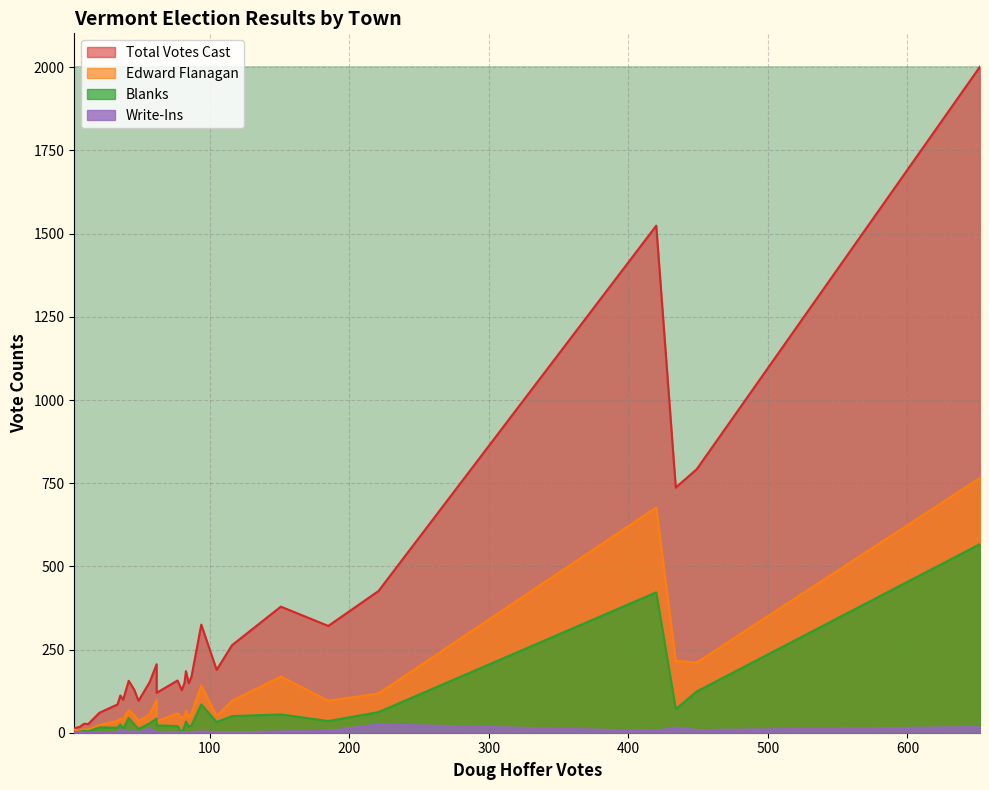

What is the average value of the Total Votes Cast series?

306